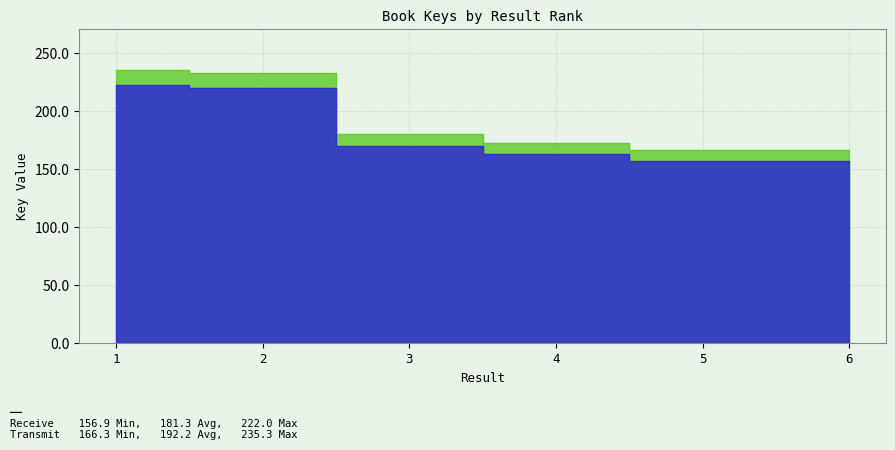

True or false: Transmit and Receive intersect in this chart.

False